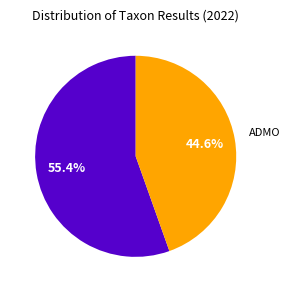

Is there a majority slice in this chart?

Yes